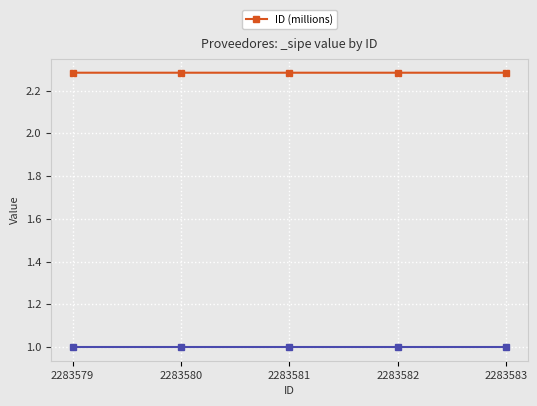

True or false: the data has more than 2 interior local peaks.

False